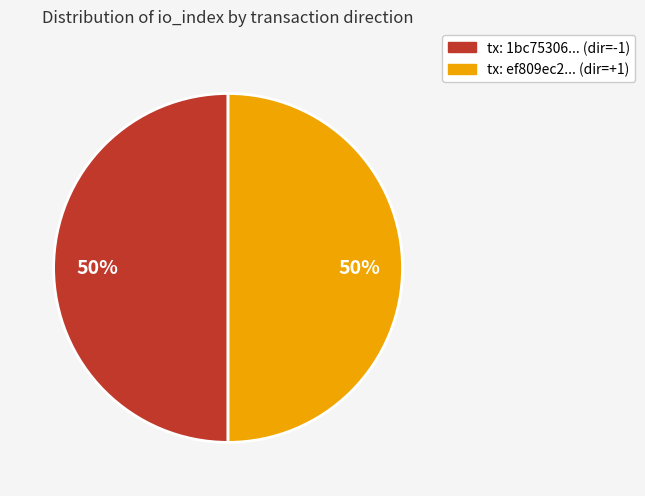

How many slices are in this pie chart?

2